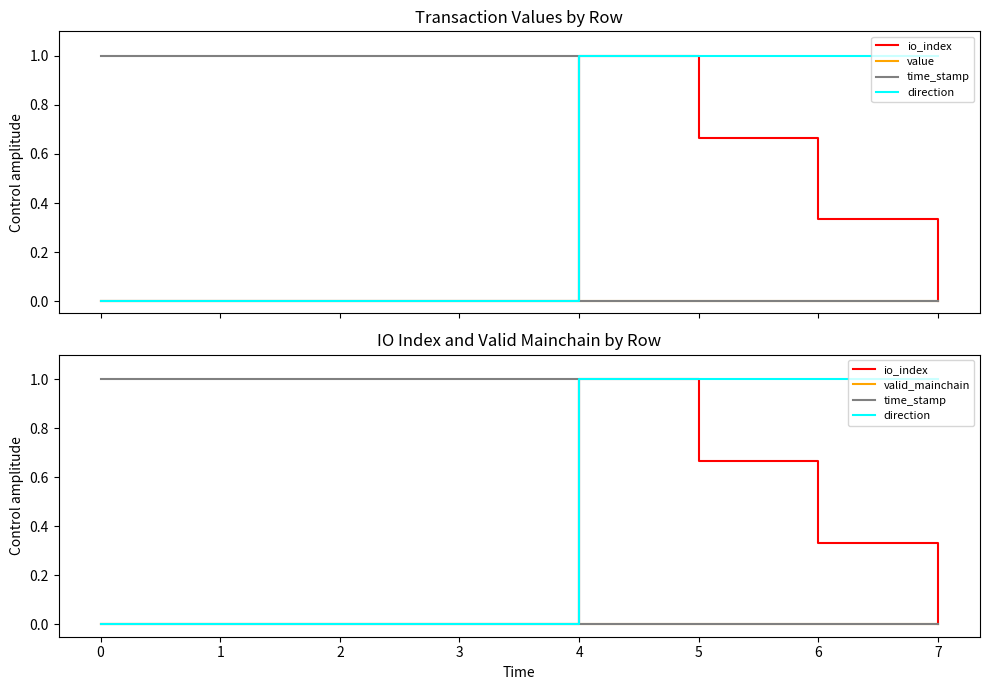

Reading right to left, extract all data points from this chart.

io_index: 0.0	0.3	0.7	1.0	0.0	0.0	0.0	0.0
value: 0.0	0.0	0.0	0.0	0.0	0.0	0.0	0.0
time_stamp: 0.0	0.0	0.0	0.0	1.0	1.0	1.0	1.0
direction: 1.0	1.0	1.0	1.0	0.0	0.0	0.0	0.0
valid_mainchain: 0.0	0.0	0.0	0.0	0.0	0.0	0.0	0.0